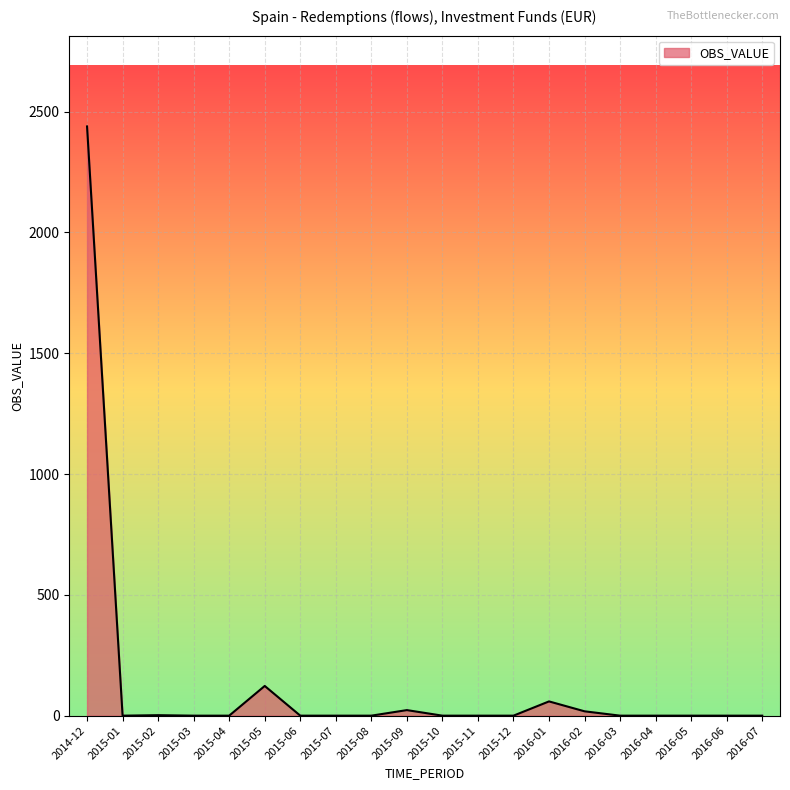

What is the change in value from 2015-05 to 2015-11?

-123